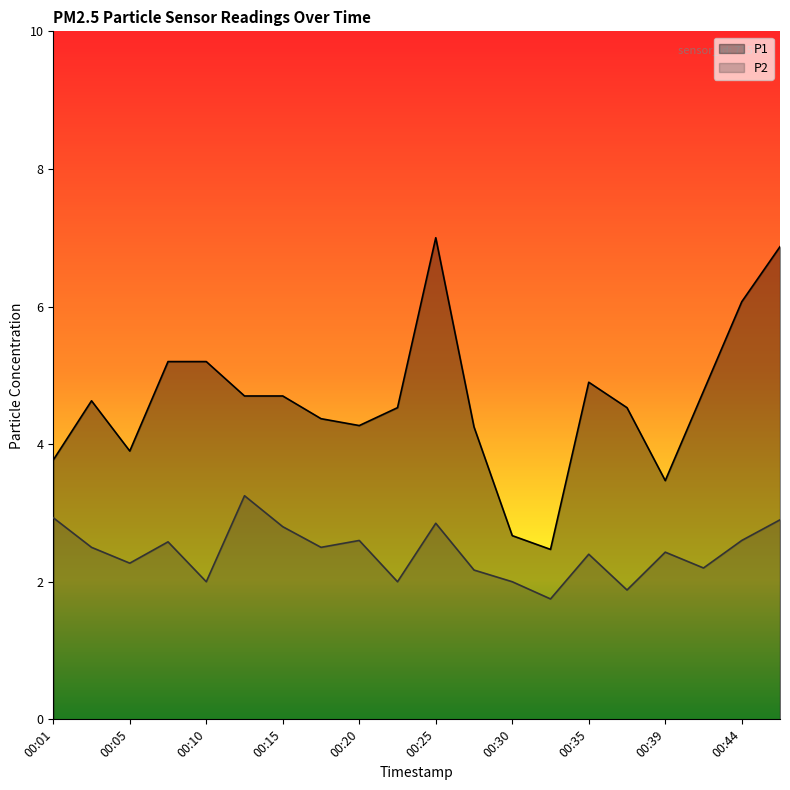

The value of P1 at 00:08 is 5.2. True or false?

True